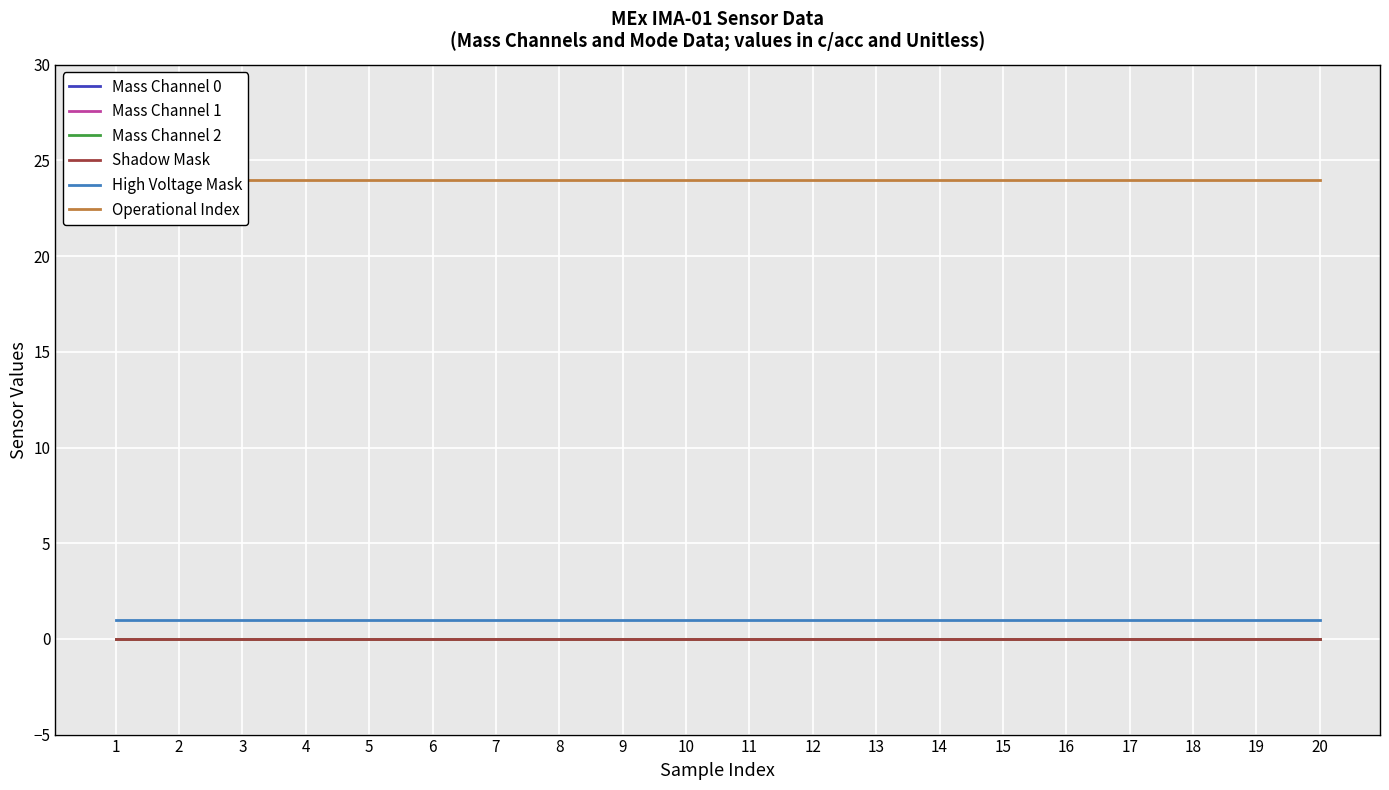

Reading left to right, list all the values displayed in this chart.

Mass Channel 0: 0	0	0	0	0	0	0	0	0	0	0	0	0	0	0	0	0	0	0	0
Mass Channel 1: 0	0	0	0	0	0	0	0	0	0	0	0	0	0	0	0	0	0	0	0
Mass Channel 2: 0	0	0	0	0	0	0	0	0	0	0	0	0	0	0	0	0	0	0	0
Shadow Mask: 0	0	0	0	0	0	0	0	0	0	0	0	0	0	0	0	0	0	0	0
High Voltage Mask: 1	1	1	1	1	1	1	1	1	1	1	1	1	1	1	1	1	1	1	1
Operational Index: 24	24	24	24	24	24	24	24	24	24	24	24	24	24	24	24	24	24	24	24